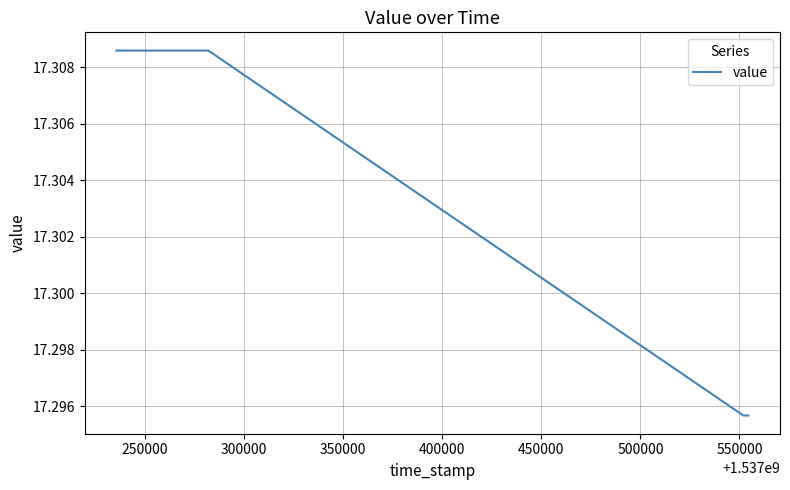

Read the value at 450000.

17.3